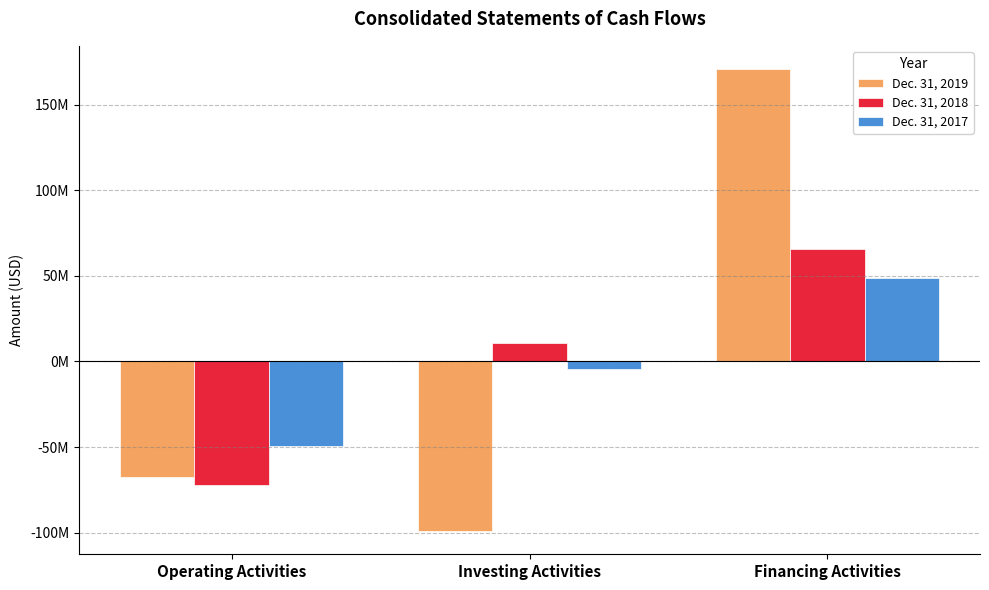

What is the label of the 3rd bar from the left?

Financing Activities